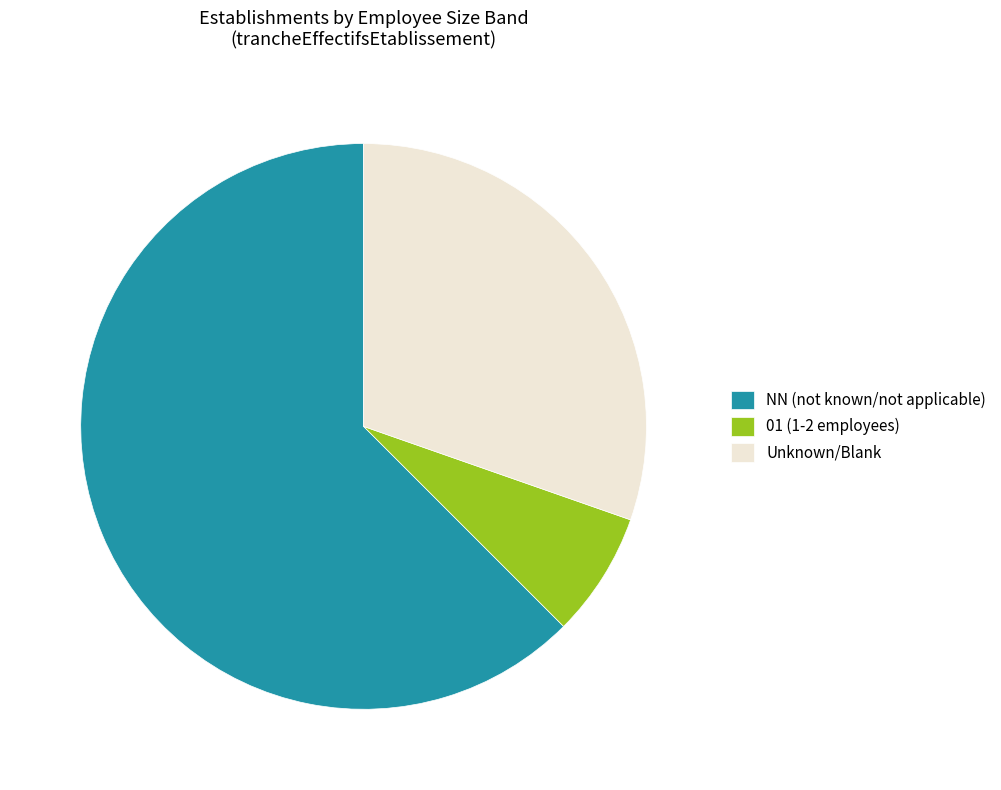

What is the largest slice in the pie chart?

NN (not known/not applicable)